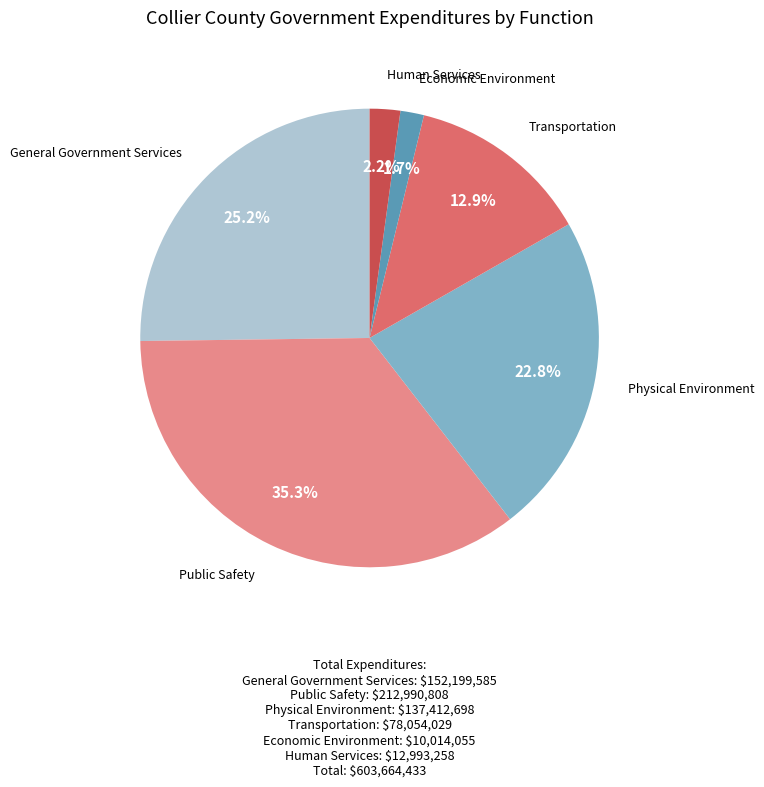

Does any single category account for the majority?

No